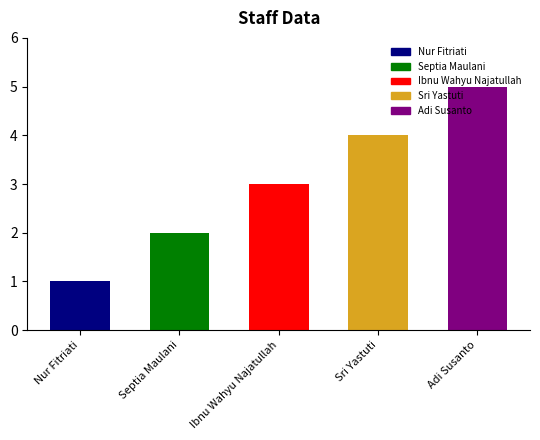

The value at Nur Fitriati is 1. True or false?

True